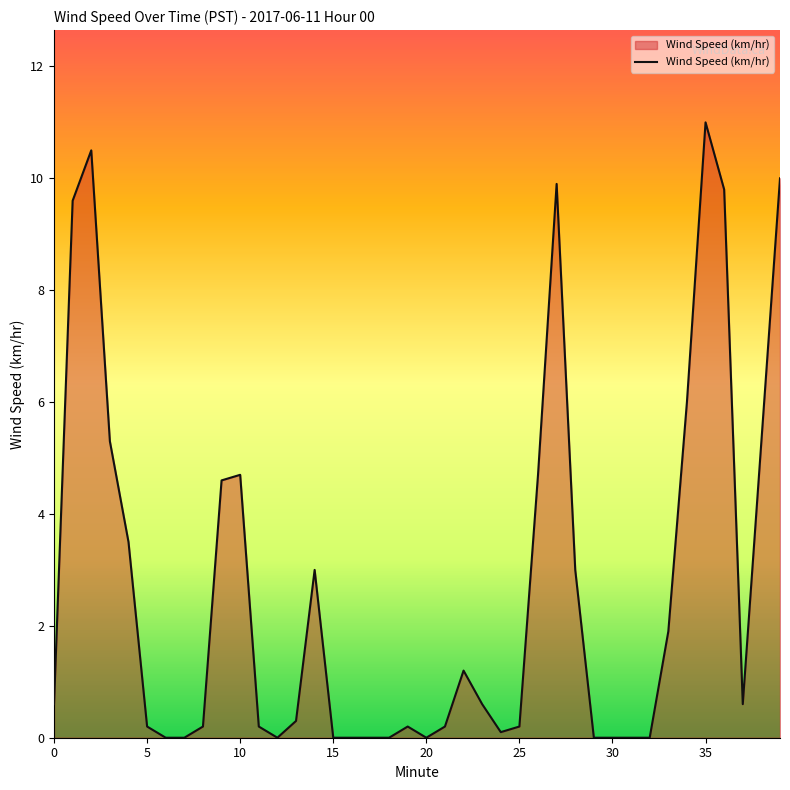

What is the difference between the maximum and minimum values?

11.0